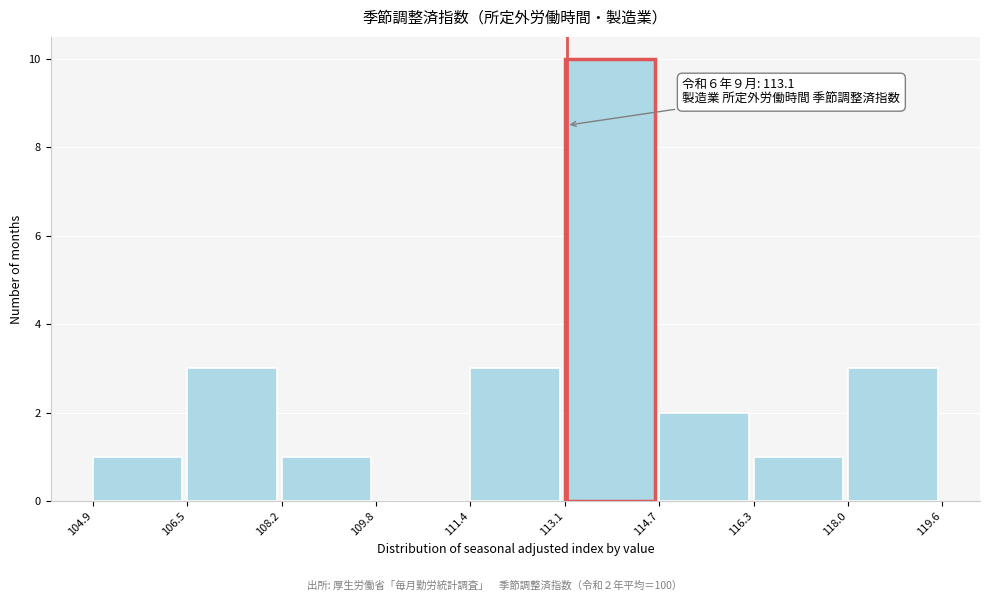

Over which range of the x-axis is the bar tallest?

113.1 to 114.7